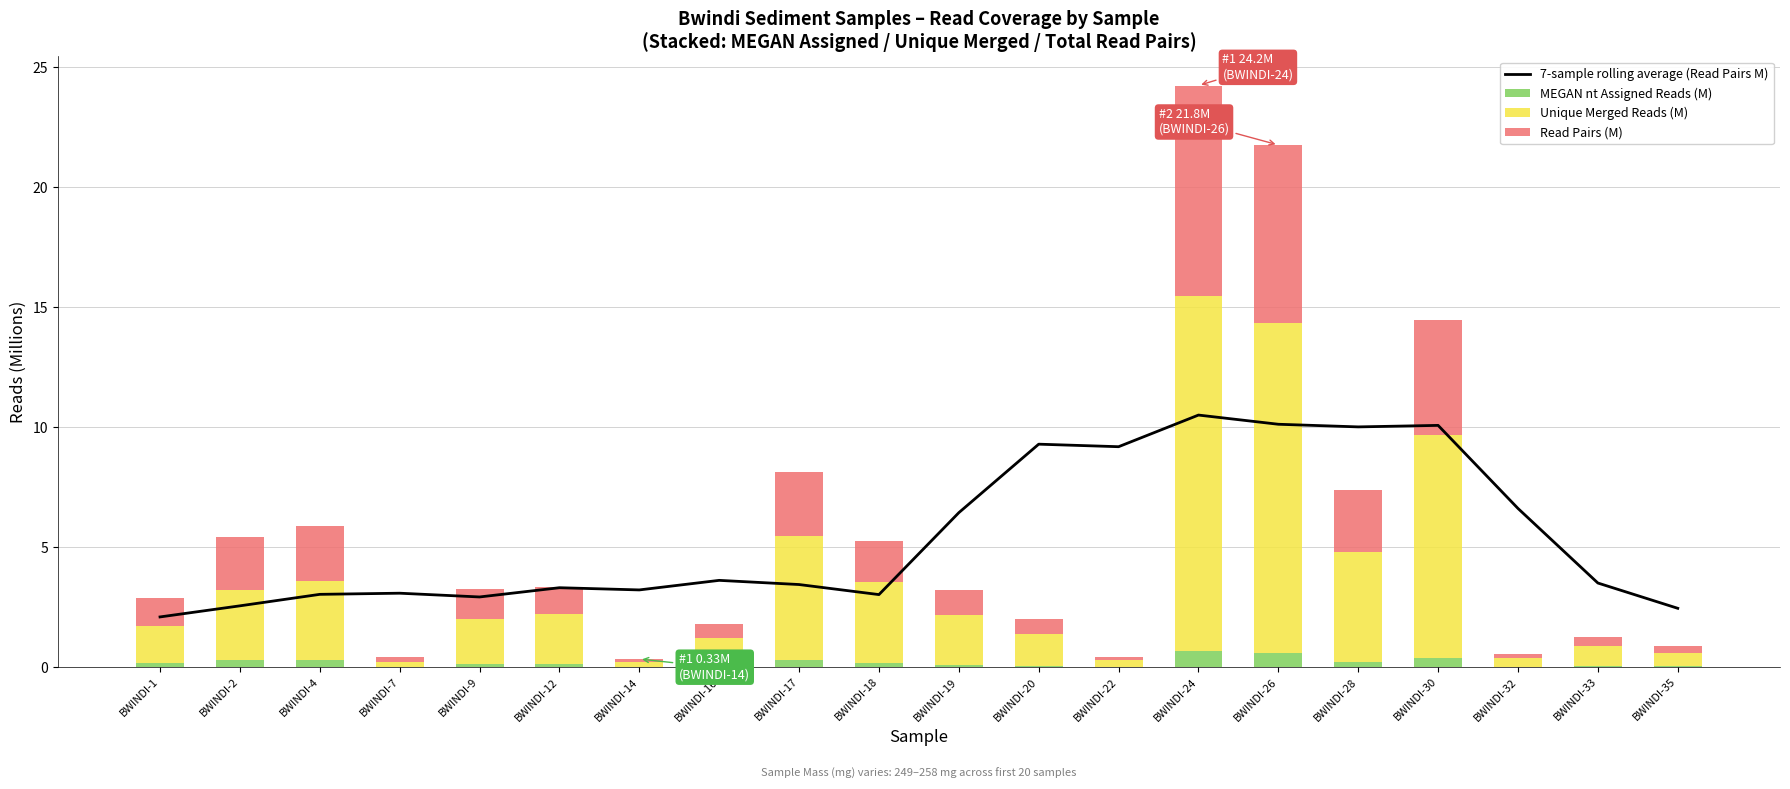

Where is MEGAN nt Assigned Reads (M) nearest to the value 0?

BWINDI-22